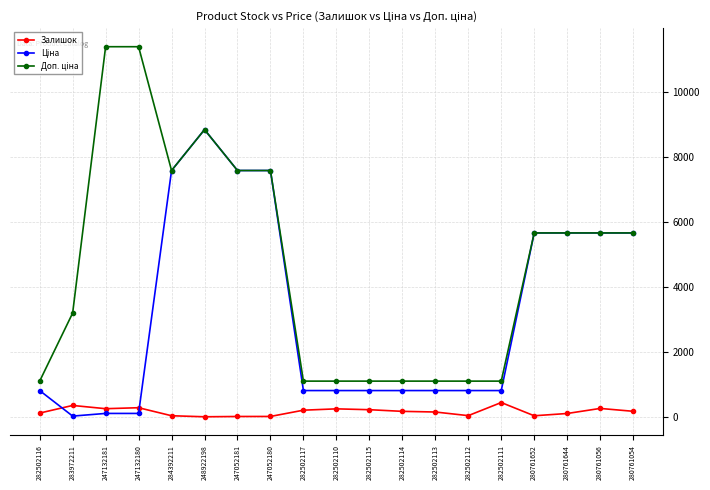

The value of Залишок at 283972211 is 360.0. True or false?

True